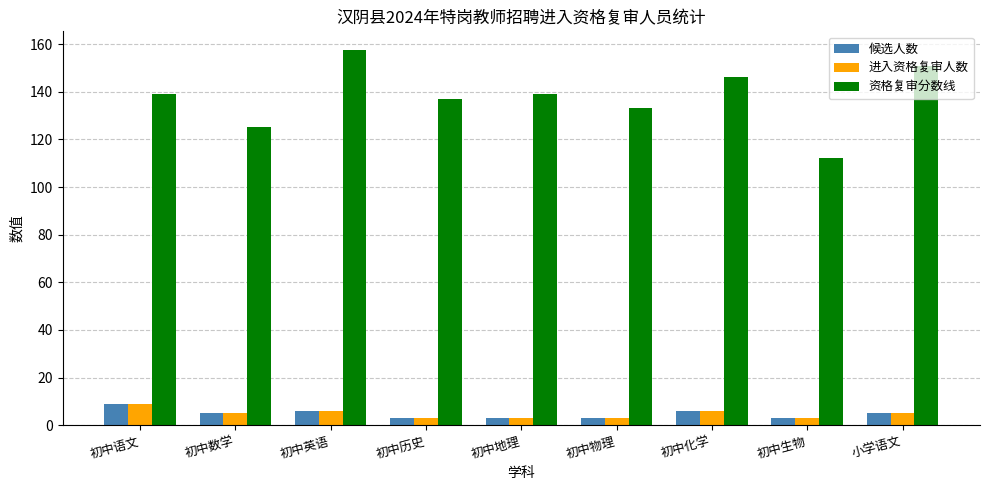

What is the difference between the 资格复审分数线 values at 初中地理 and 小学语文?

12.0